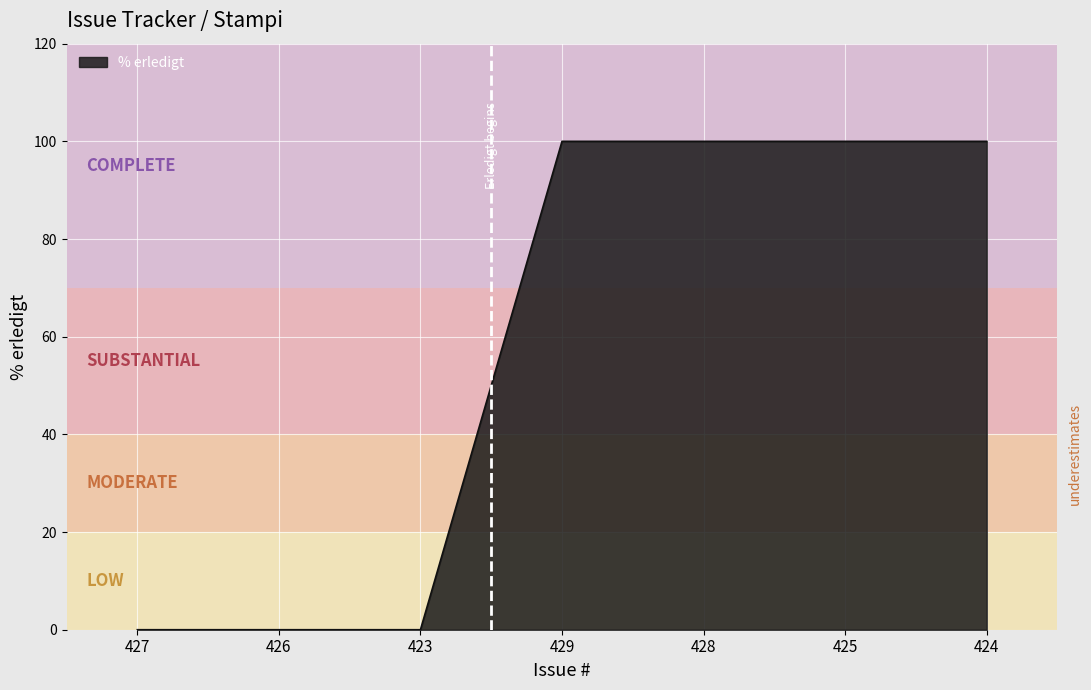

What is the change in value from 426 to 425?

+100